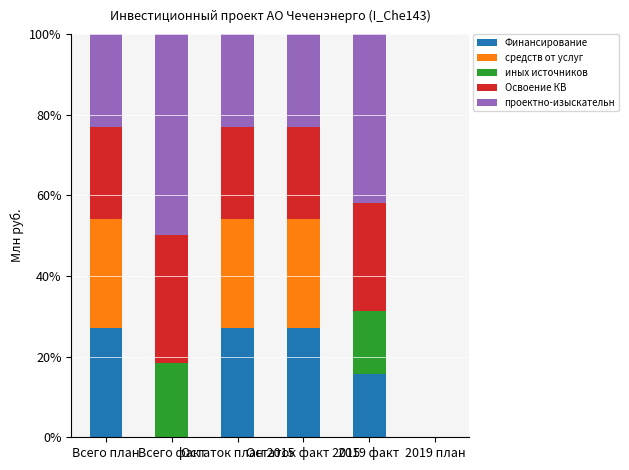

What is the maximum value for Финансирование?

27.1